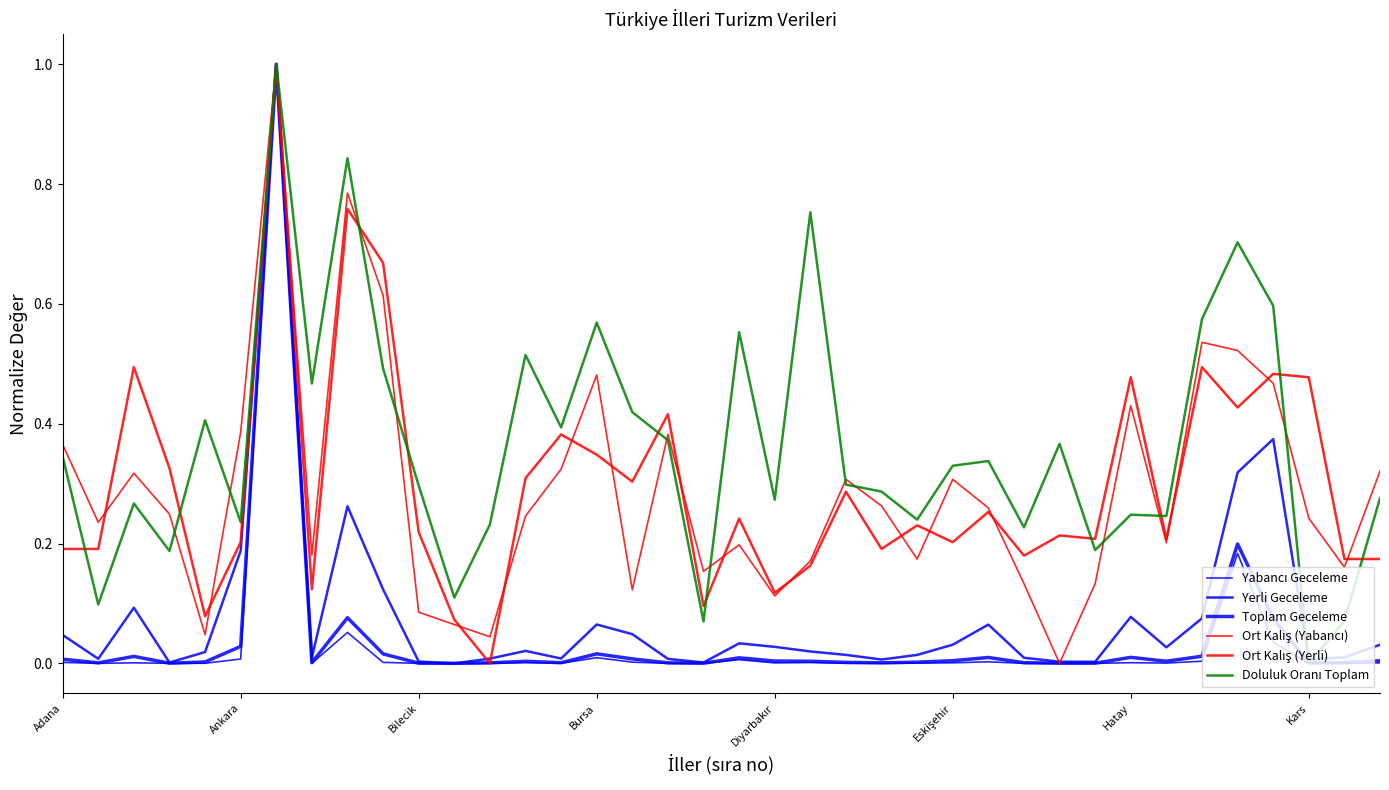

Is this an area chart (filled region under the line)?

No